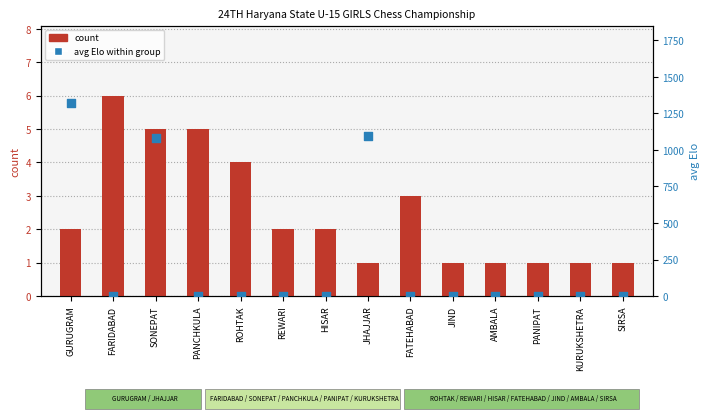

Which series has the largest Y range (max minus min)?

avg Elo